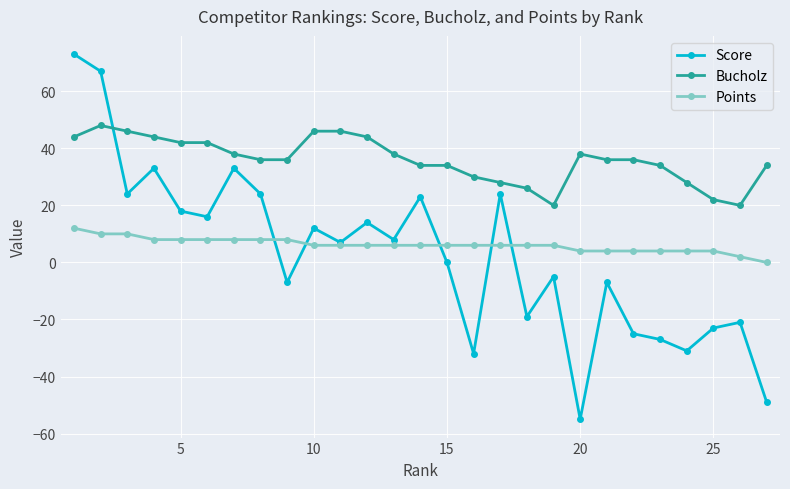

True or false: Points and Bucholz intersect in this chart.

False